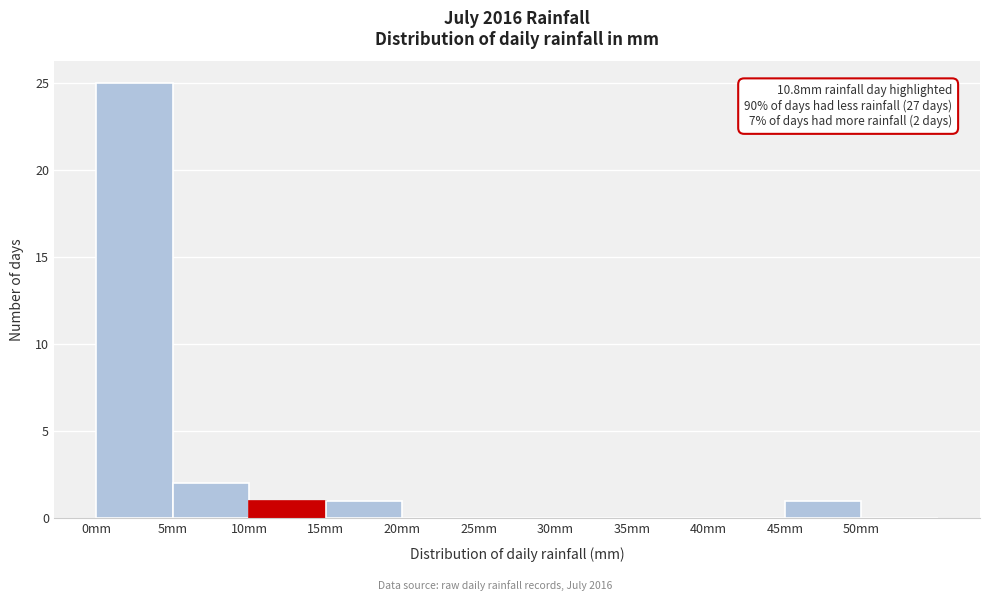

Over which range of the x-axis is the bar tallest?

0 to 5